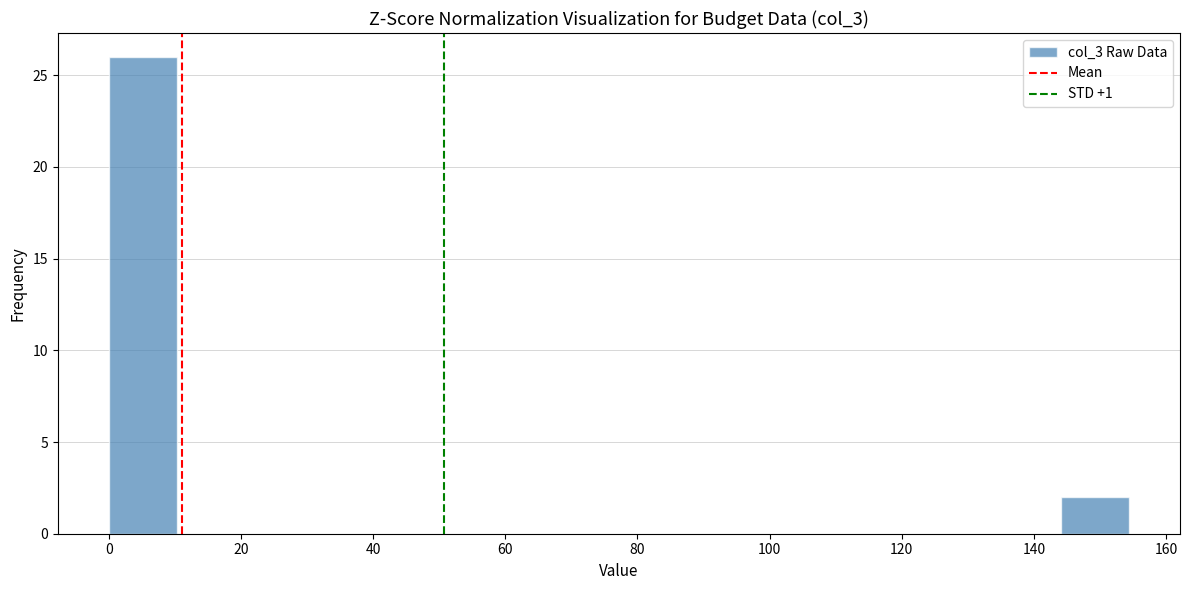

Reading left to right, transcribe this chart: for each bar, give the range it covers on the x-axis and its height. Neither the bar edges nor the heights are printed on the chart, so give them approximately, as read against the axes.

0 to 10: 26
10 to 20: 0
20 to 30: 0
30 to 42: 0
42 to 52: 0
52 to 62: 0
62 to 72: 0
72 to 82: 0
82 to 92: 0
92 to 102: 0
102 to 114: 0
114 to 124: 0
124 to 134: 0
134 to 144: 0
144 to 154: 2